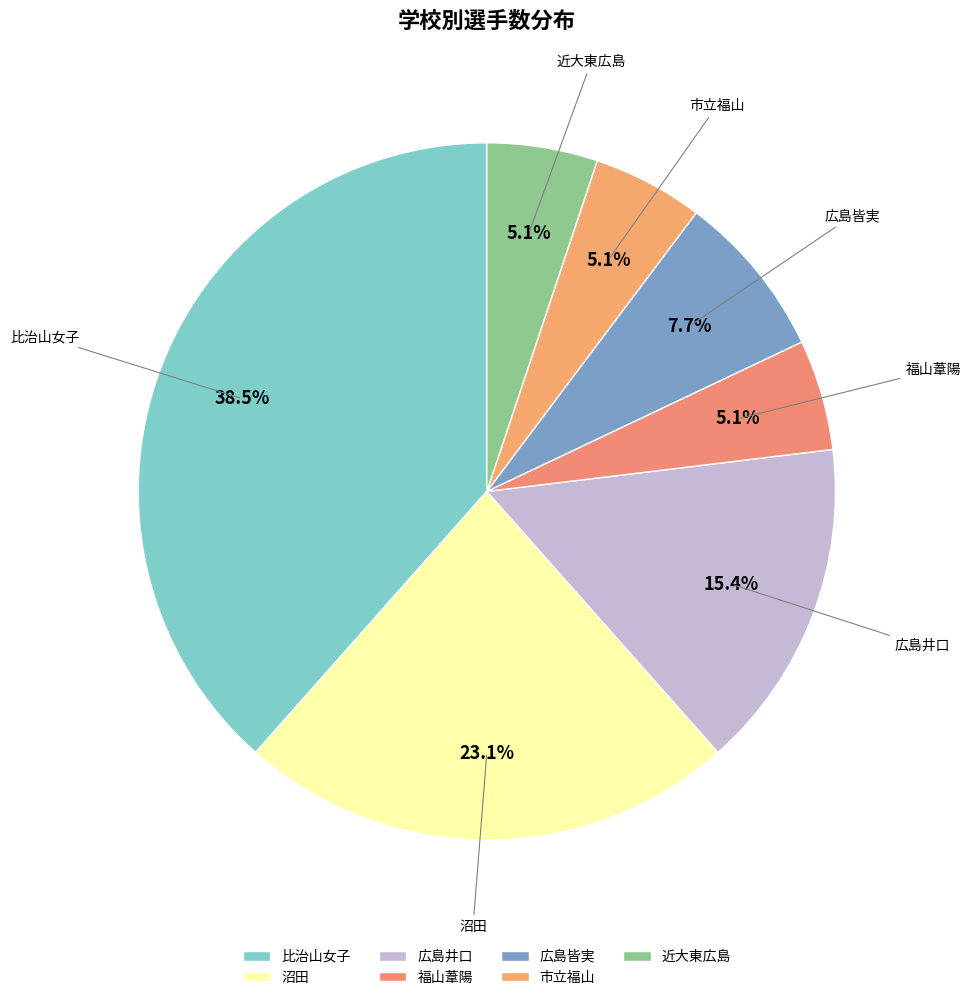

How many slices are in this pie chart?

7